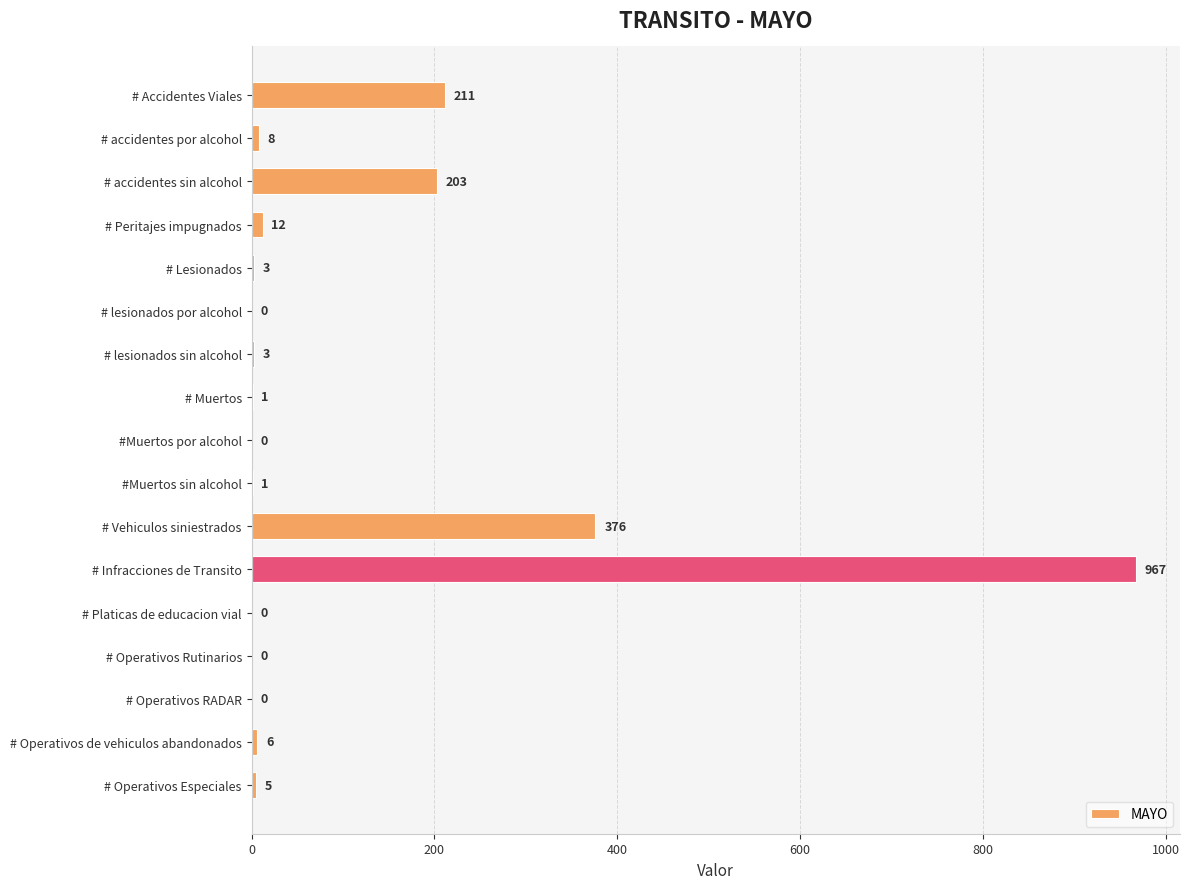

What is the greatest value displayed?

967